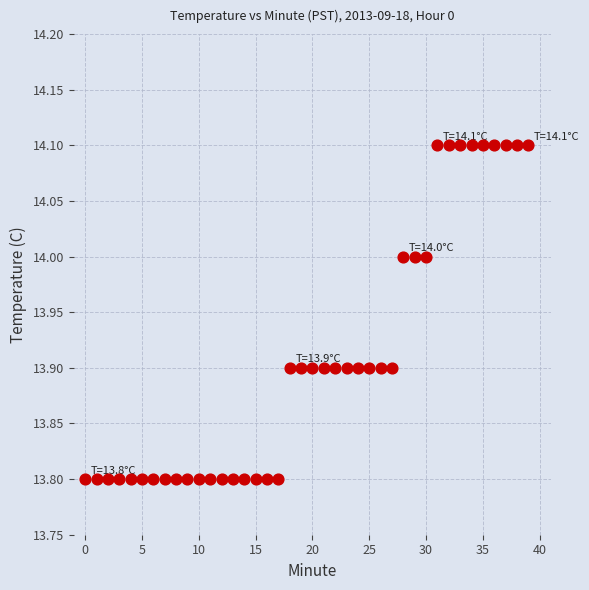

What is the range of Y values (max minus min)?

0.3